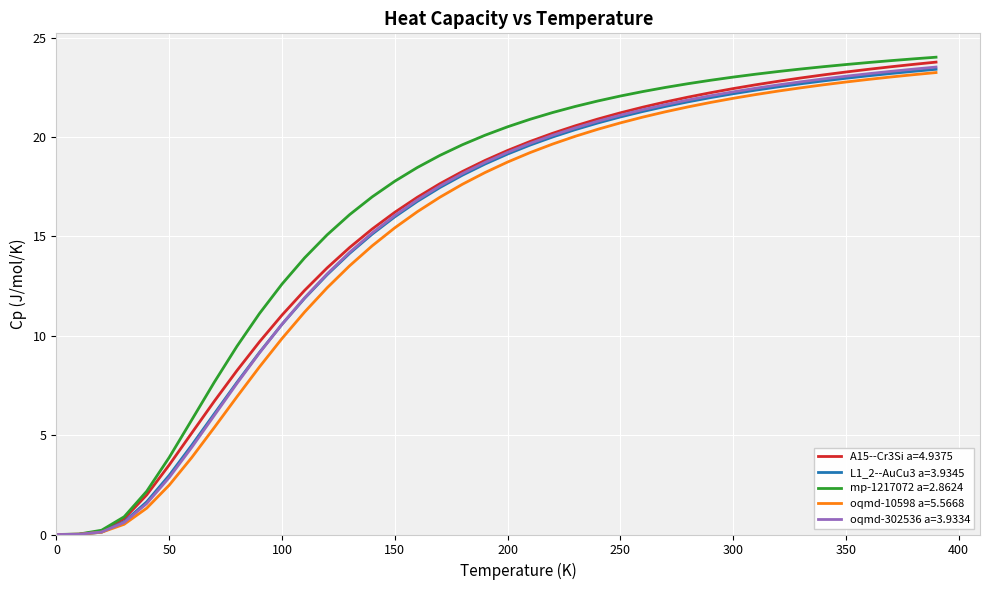

What is the maximum value for oqmd-302536 a=3.9334?

23.5